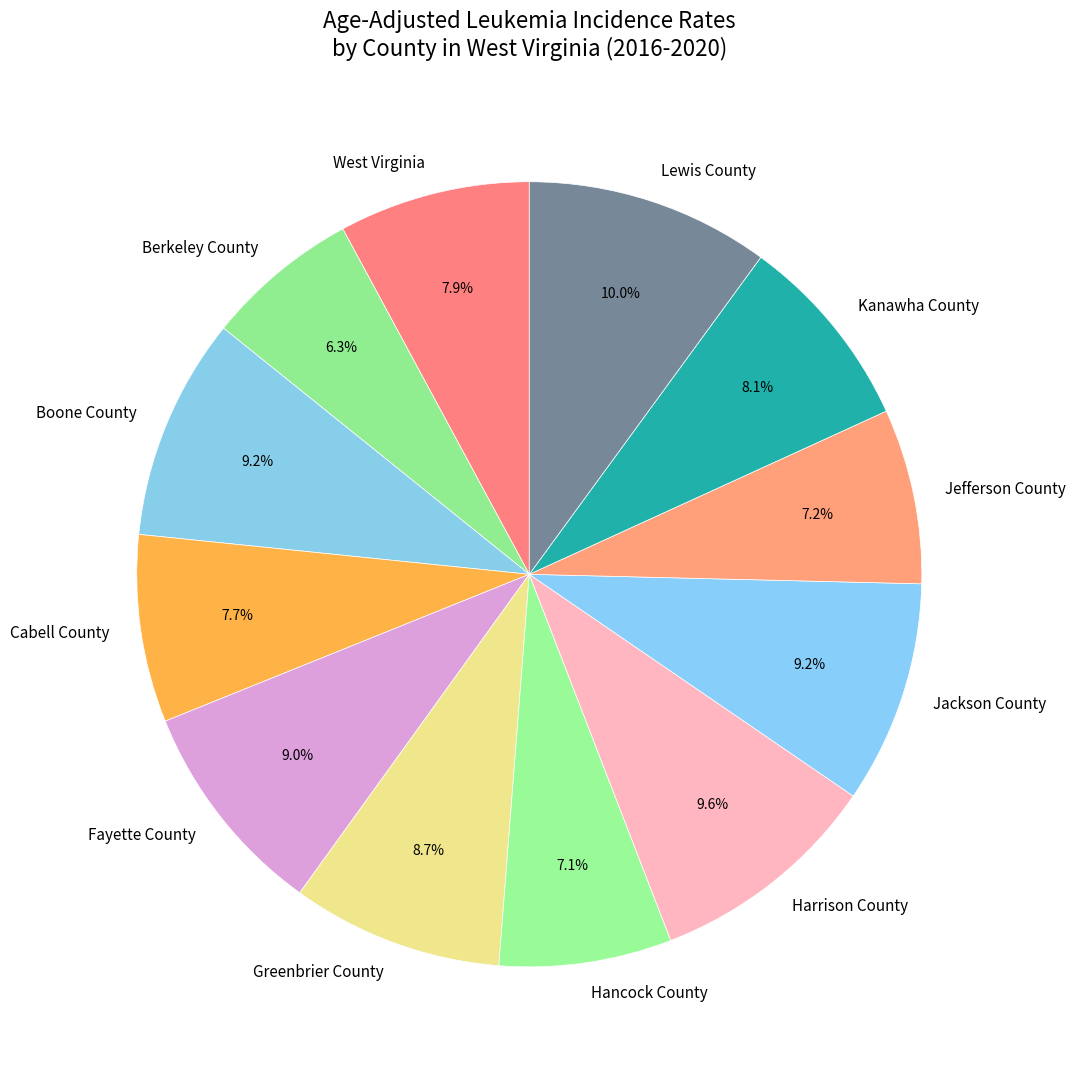

Which slice is the smallest?

Berkeley County